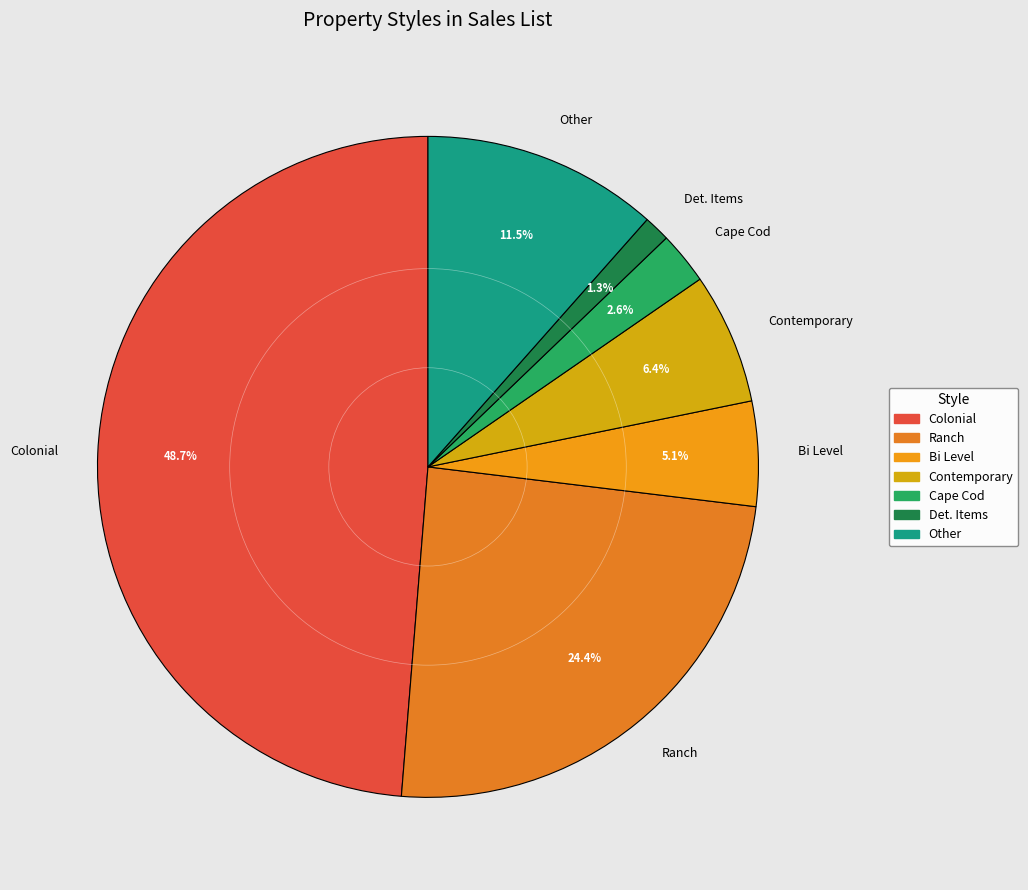

Combined, do Colonial and Other account for over 50%?

Yes